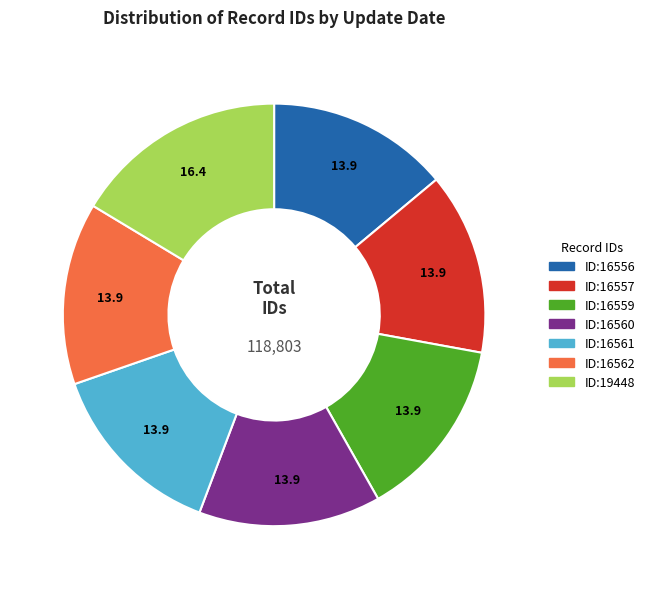

How many slices are in this pie chart?

7